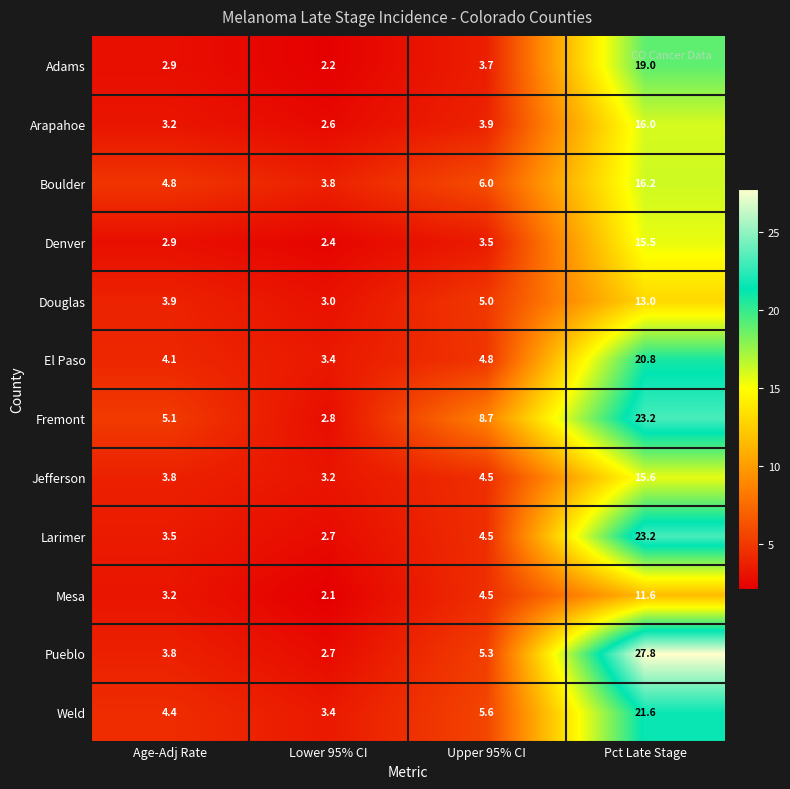

The value of Mesa at Age-Adj Rate is 1.1. True or false?

False